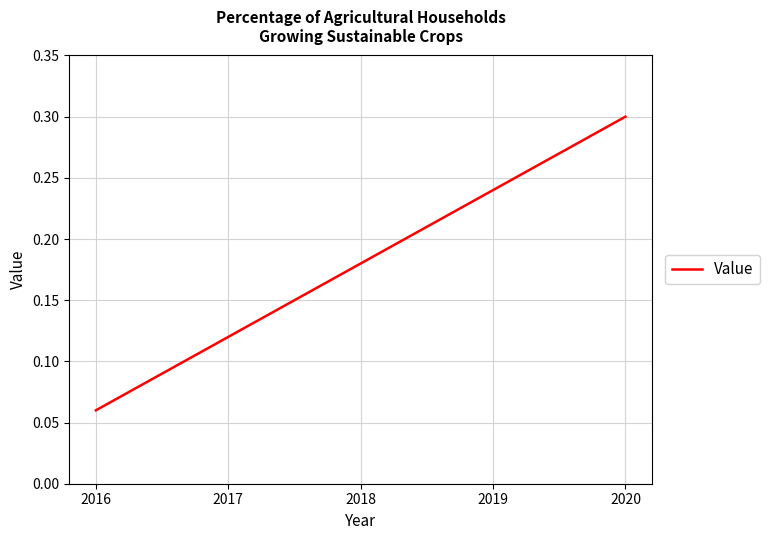

What is the maximum value shown in the chart?

0.3